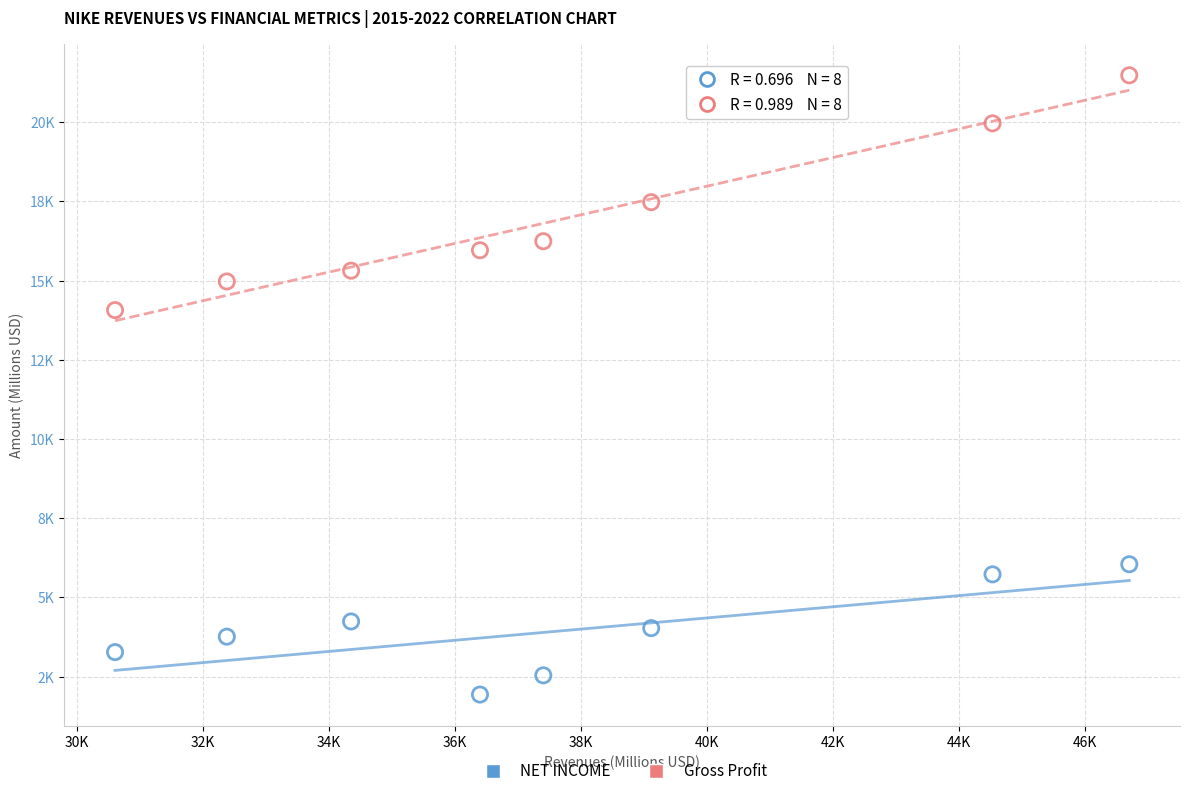

Which series reaches the minimum Y coordinate?

NET INCOME